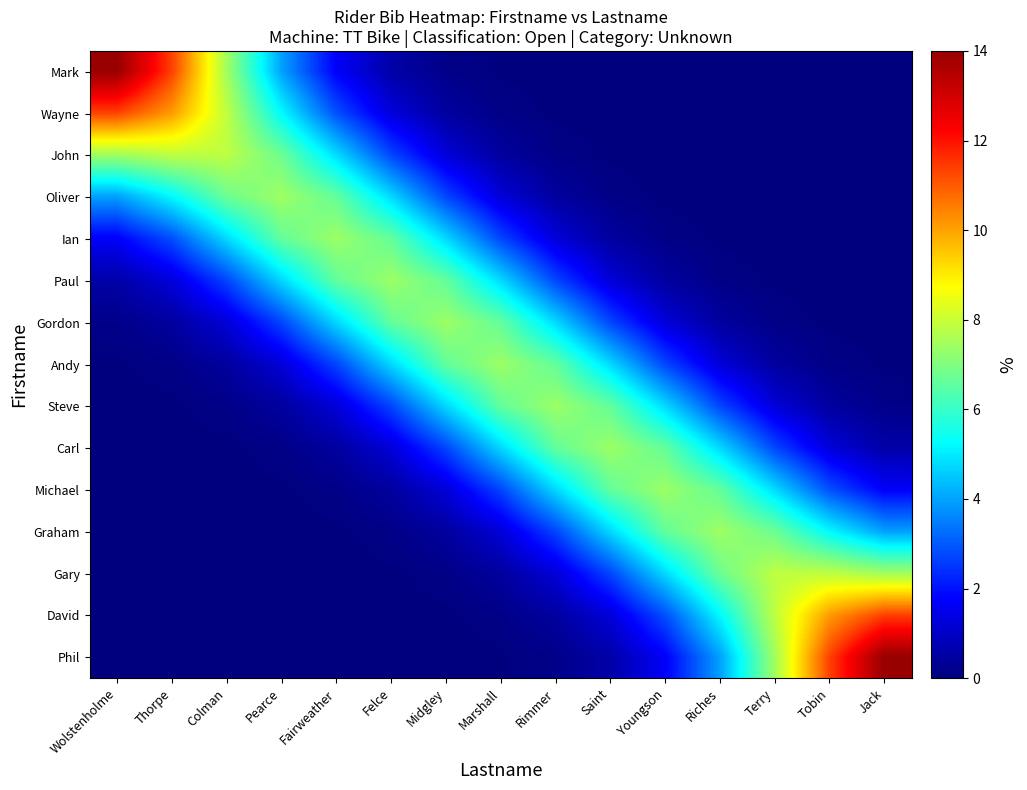

Rank the series by their maximum value, from lowest to highest.

Gordon, Andy, Steve, Paul, Carl, Ian, Michael, Oliver, Graham, John, Gary, Wayne, David, Mark, Phil